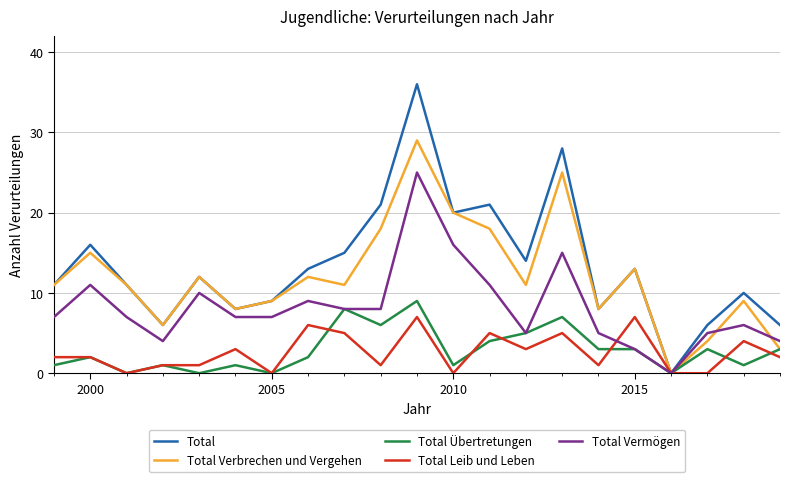

Rank the series by their maximum value, from highest to lowest.

Total, Total Verbrechen und Vergehen, Total Vermögen, Total Übertretungen, Total Leib und Leben